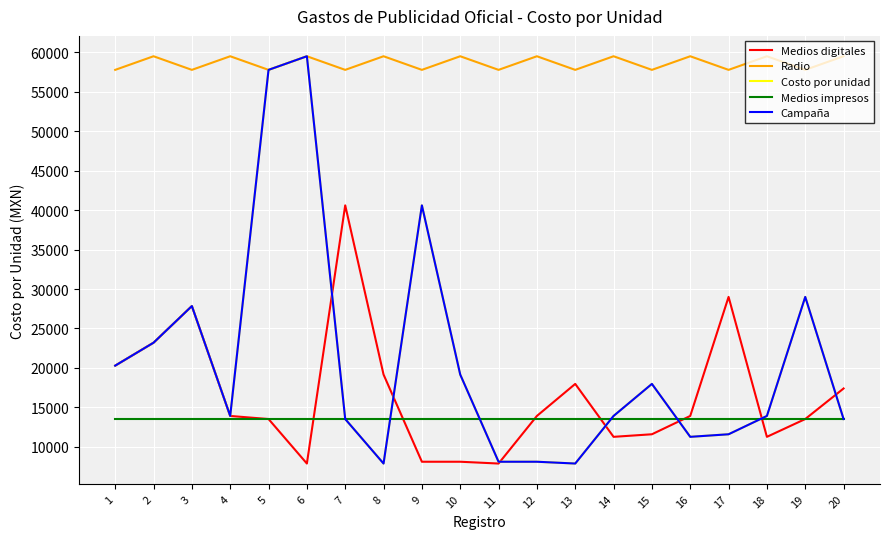

True or false: Costo por unidad and Campaña intersect in this chart.

False